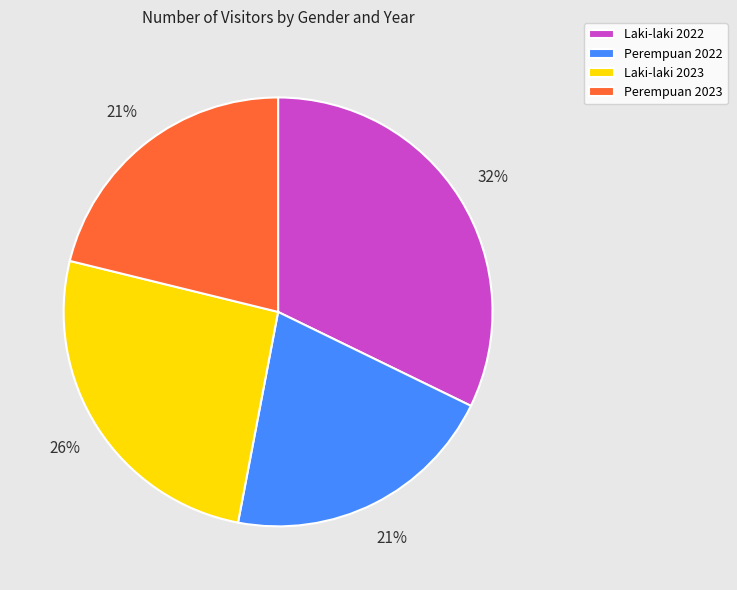

Which category has the biggest portion of the pie?

Laki-laki 2022